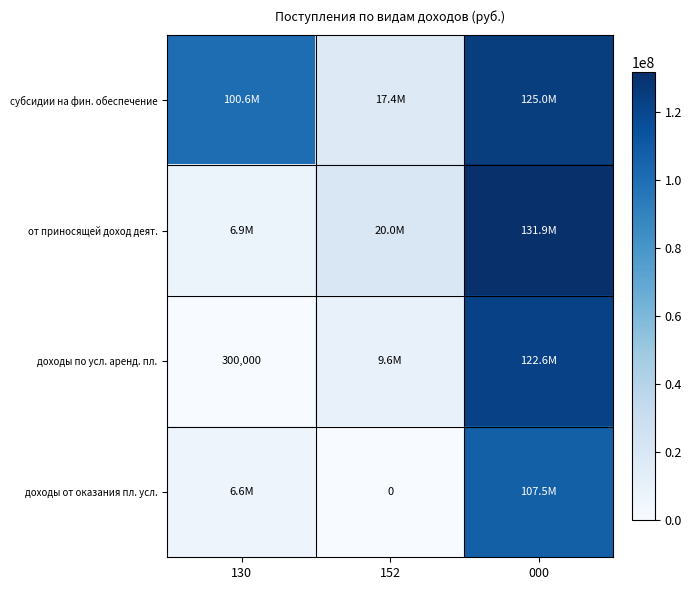

How many data points in доходы от оказания пл. усл. are above 6609425?

2